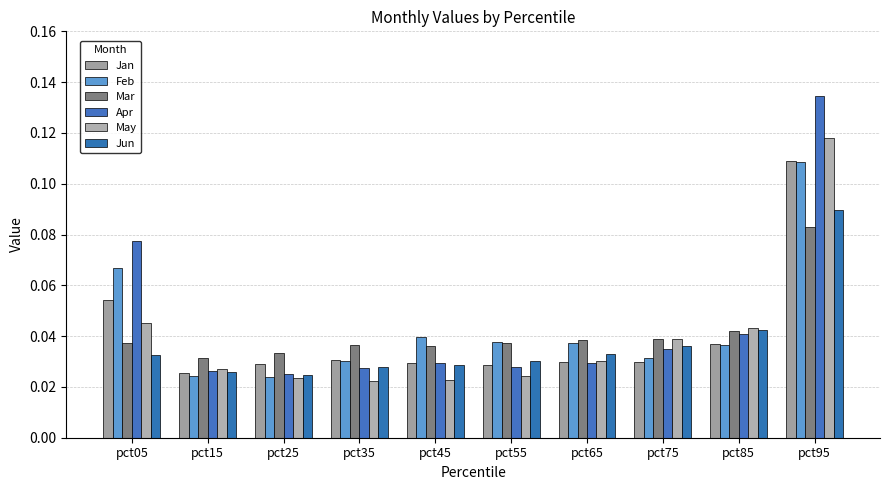

True or false: Mar has a value of 0.0 at pct45.

True